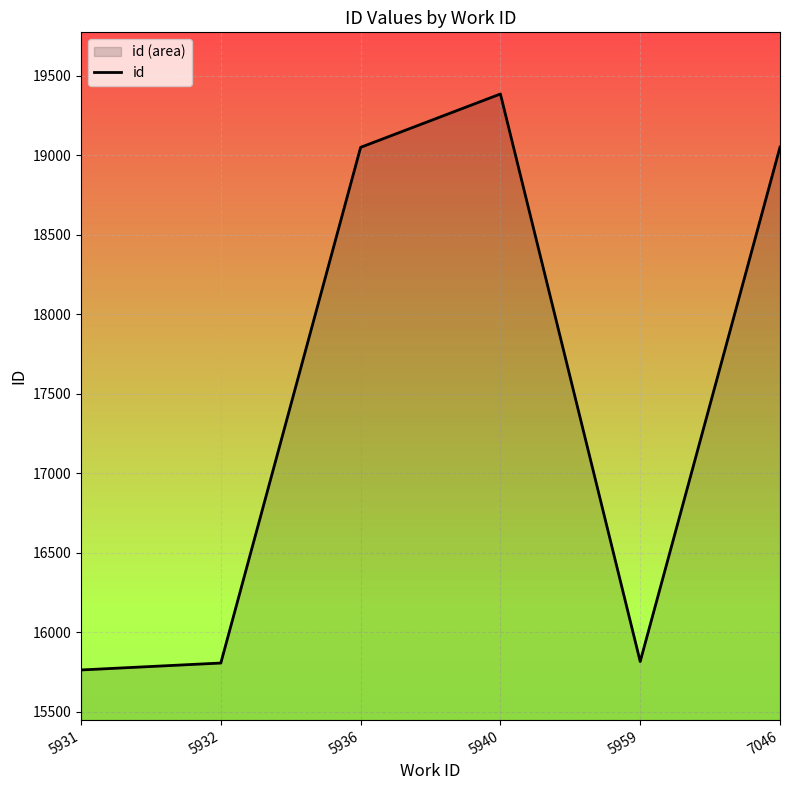

Does the chart display data point markers on the line(s)?

No